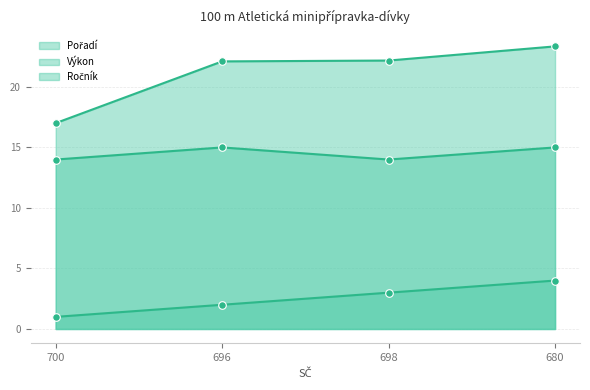

At how many categories does at least one series exceed 20?

3